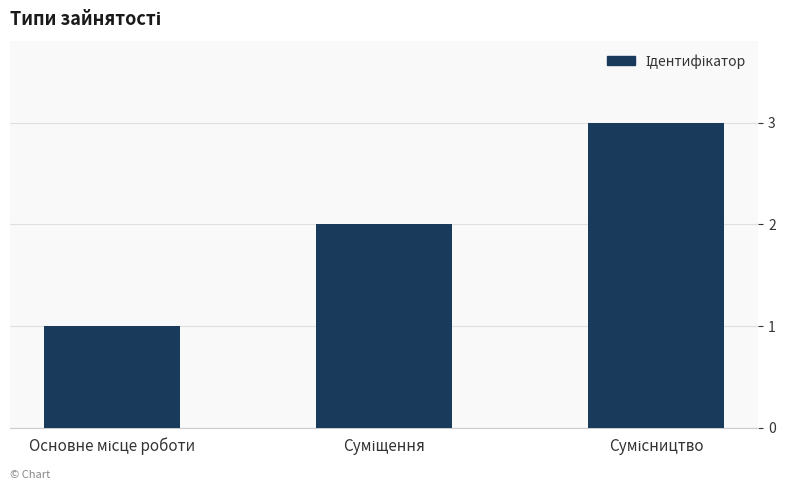

What is the sum of all values?

6